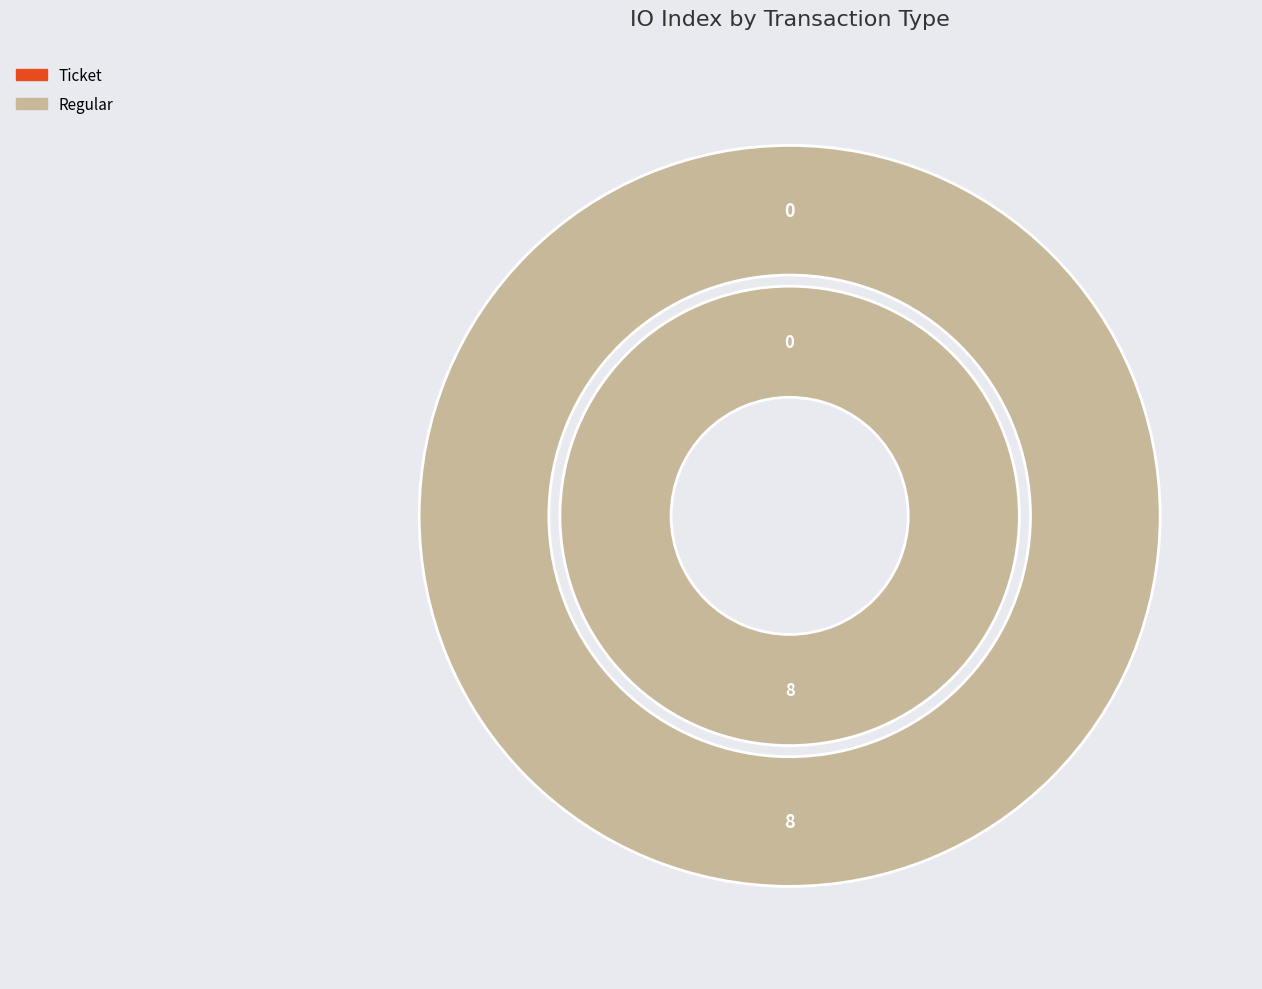

To the nearest percent, what is the average slice percentage?

50%